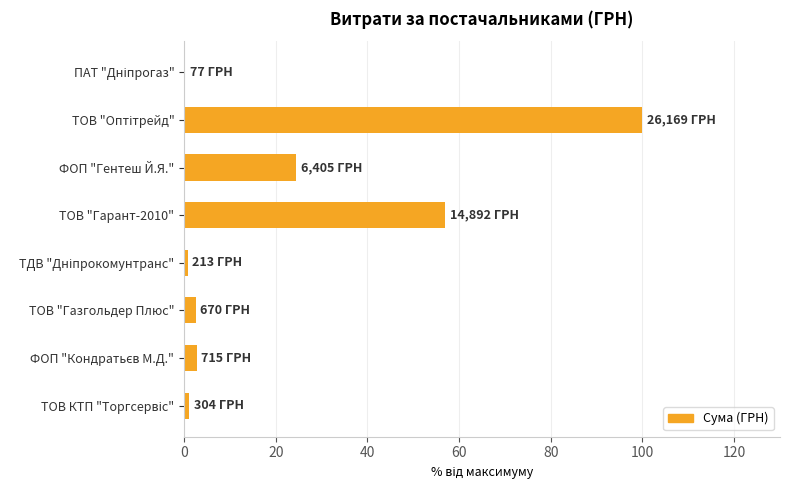

What is the greatest value displayed?

100.0